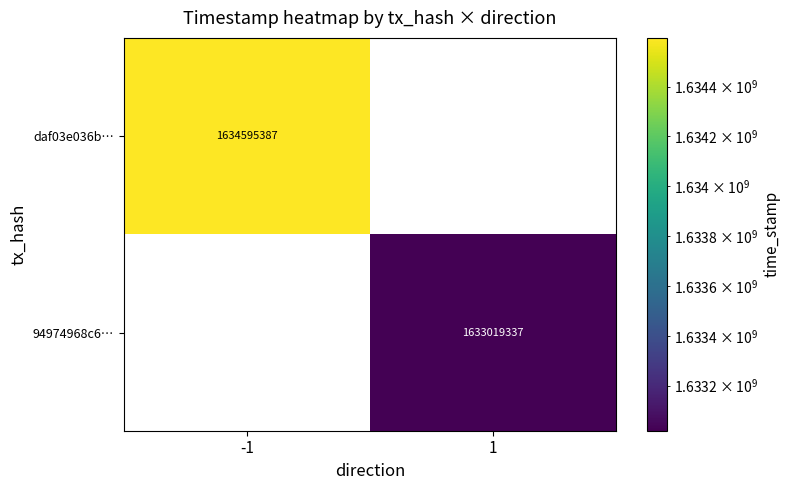

The daf03e036b… series shows 1634595387 at -1. True or false?

True